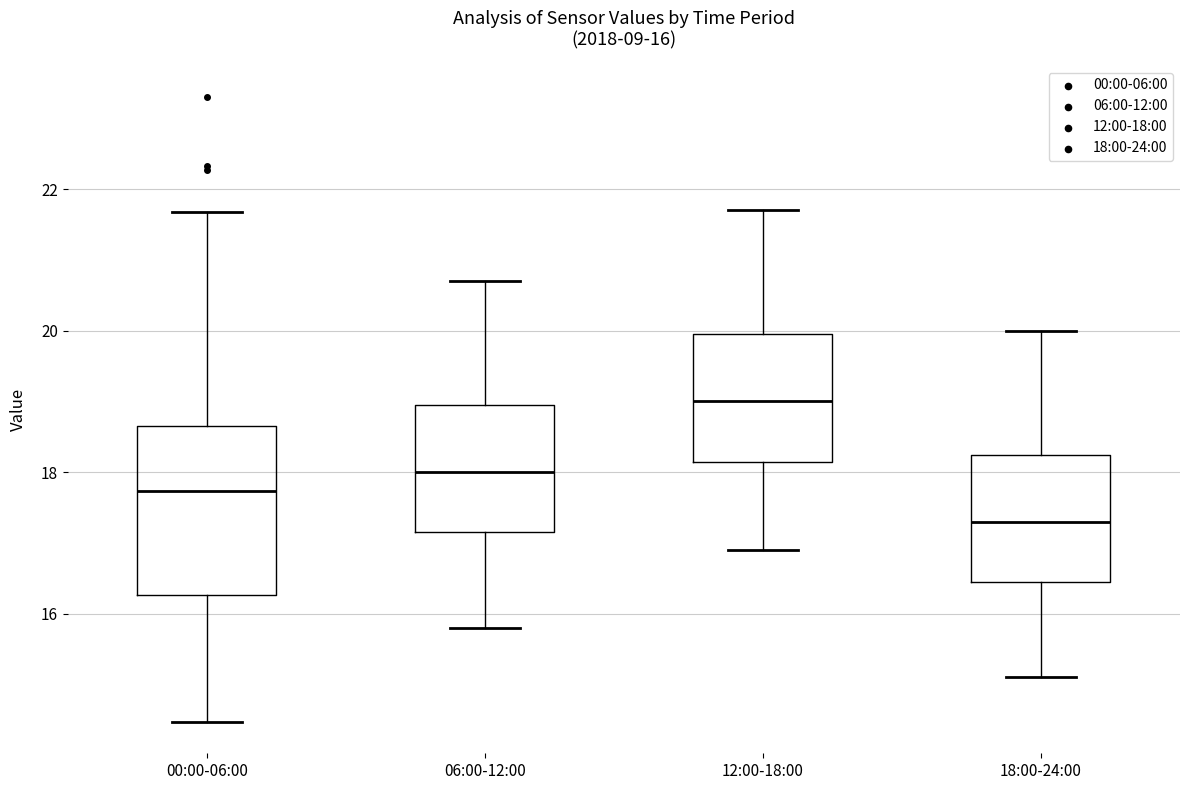

Which box's median line is the lowest?

18:00-24:00